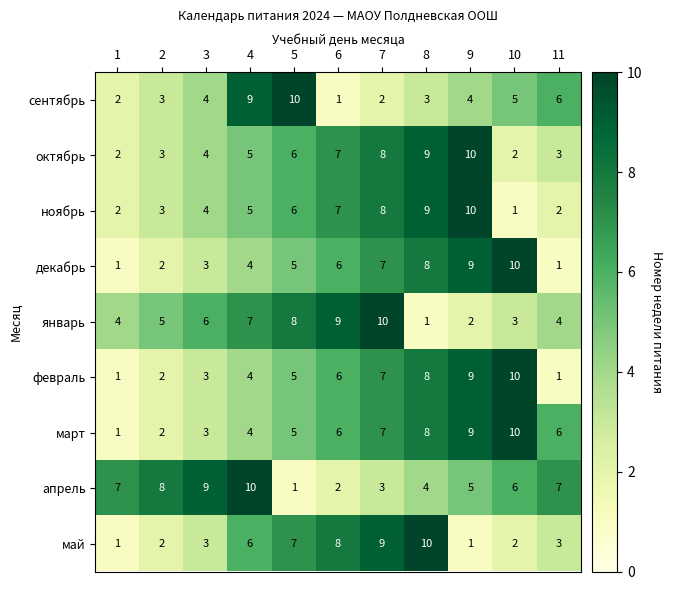

Which series changed the most between 2 and 8?

май